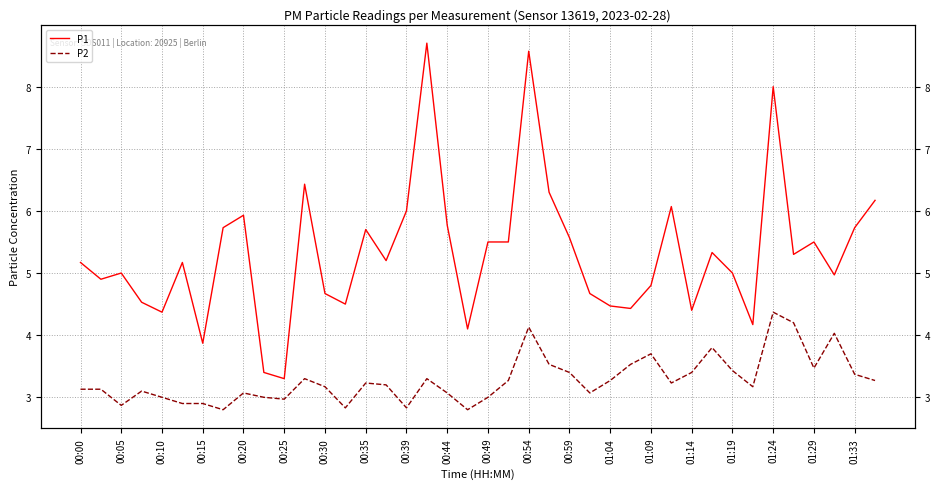

True or false: P2 and P1 intersect in this chart.

False